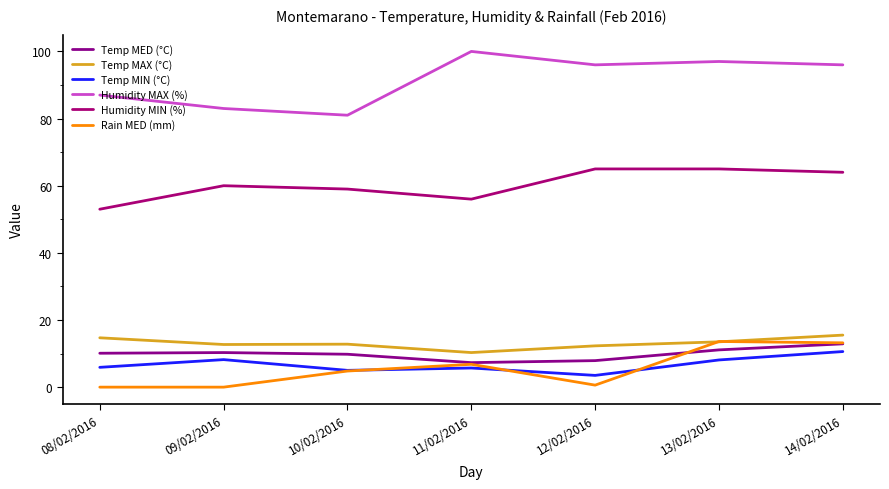

True or false: Humidity MIN (%) and Rain MED (mm) cross at least once.

False